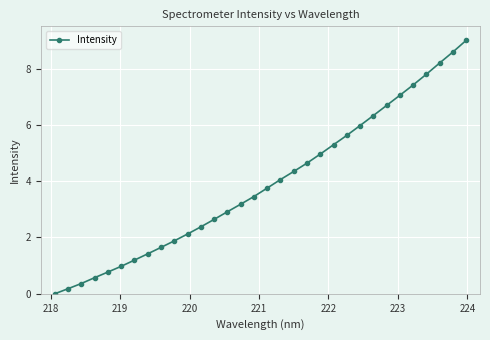

What is the maximum value shown in the chart?

9.0